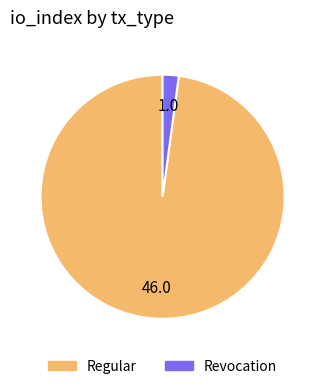

Which slice represents more than half of the pie?

Regular